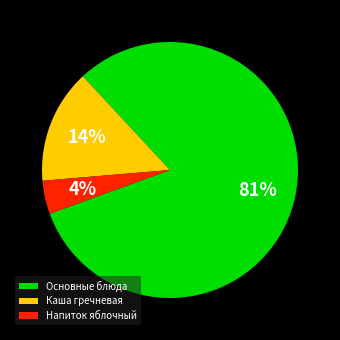

To the nearest percent, what is the average slice percentage?

33%